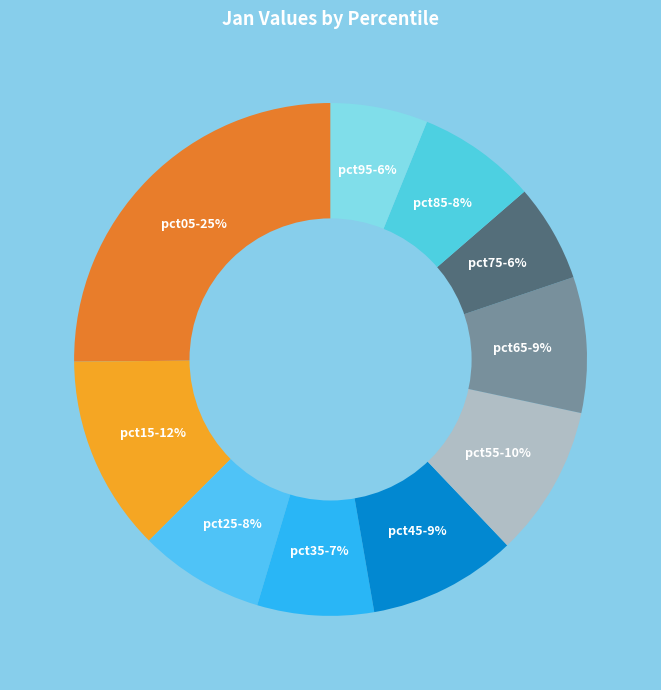

To the nearest percent, what is the difference between the largest and smallest slice percentages?

19%